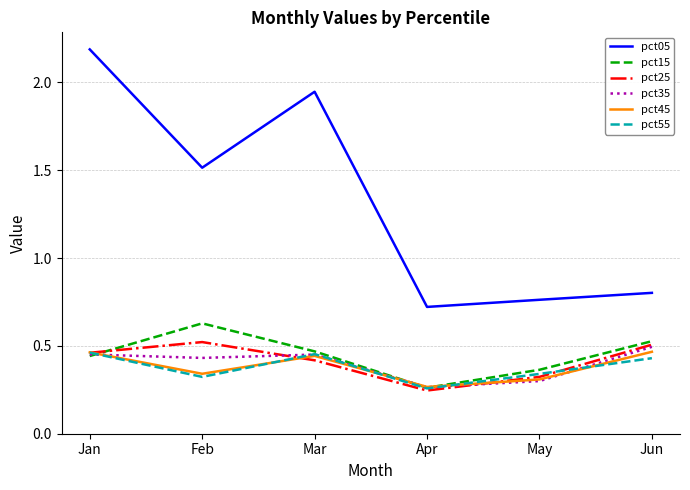

At which label is pct15 closest to 0?

Apr